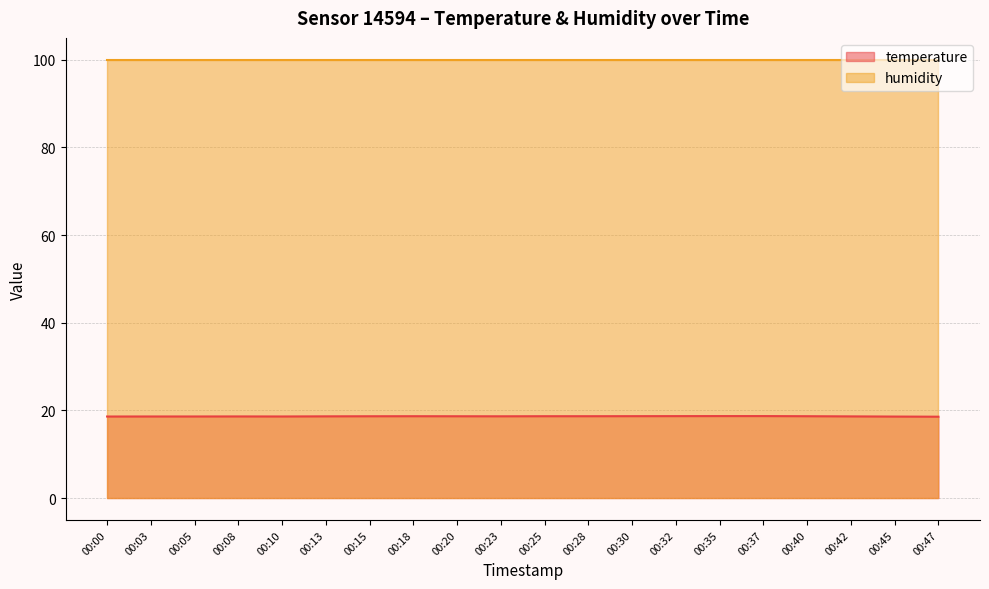

What is the value of the 15th point from the left?

18.7